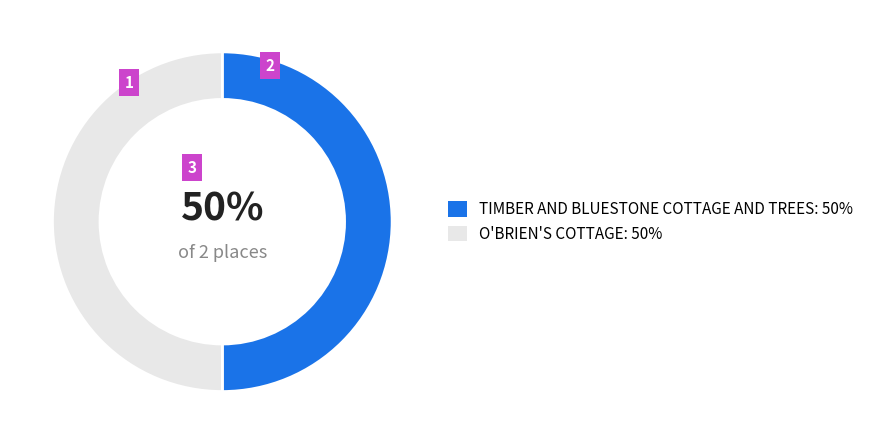

What is the ratio of the value at TIMBER AND BLUESTONE COTTAGE AND TREES to the value at O'BRIEN'S COTTAGE?

1.0